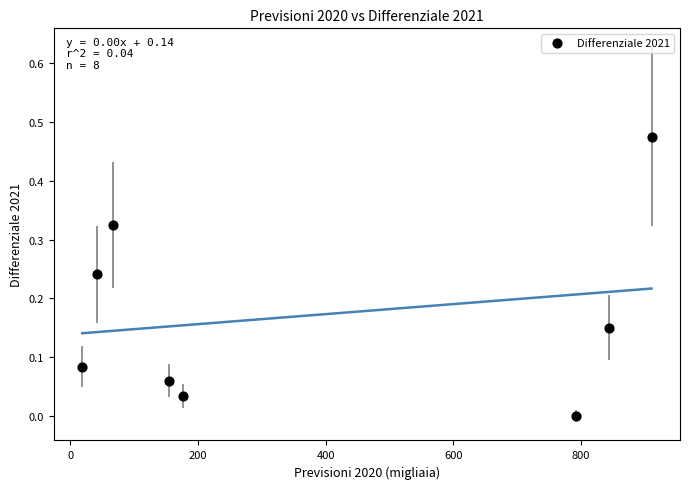

What is the average X value?

375.5